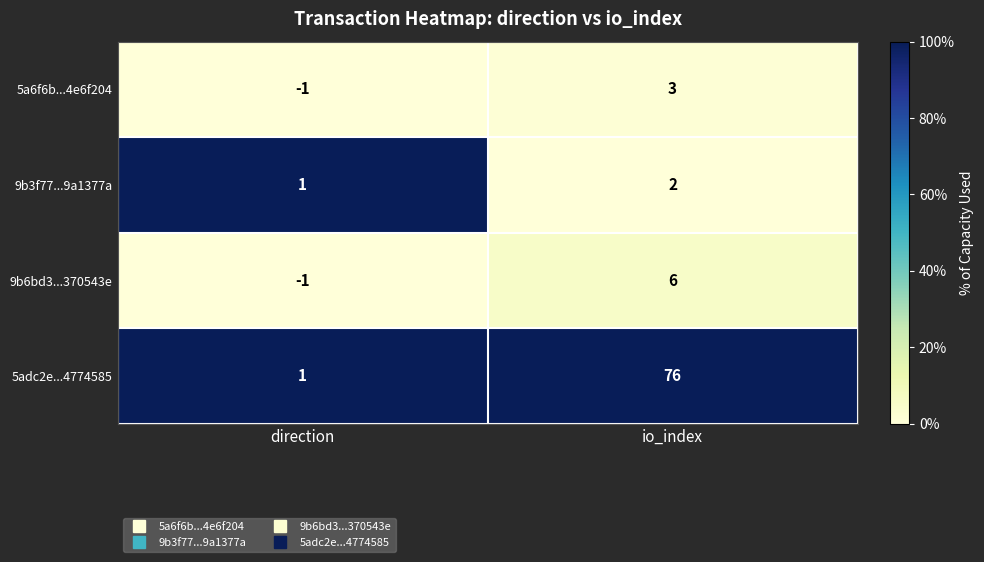

What is the difference between the 9b6bd3...370543e values at direction and io_index?

7